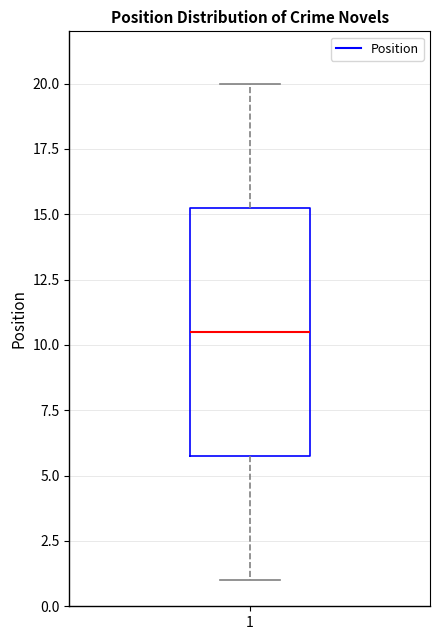

Where does the upper whisker of the box at x = 1 end on the y-axis? The values are not printed on the chart, so give them approximately, as read against the axis.

20.0